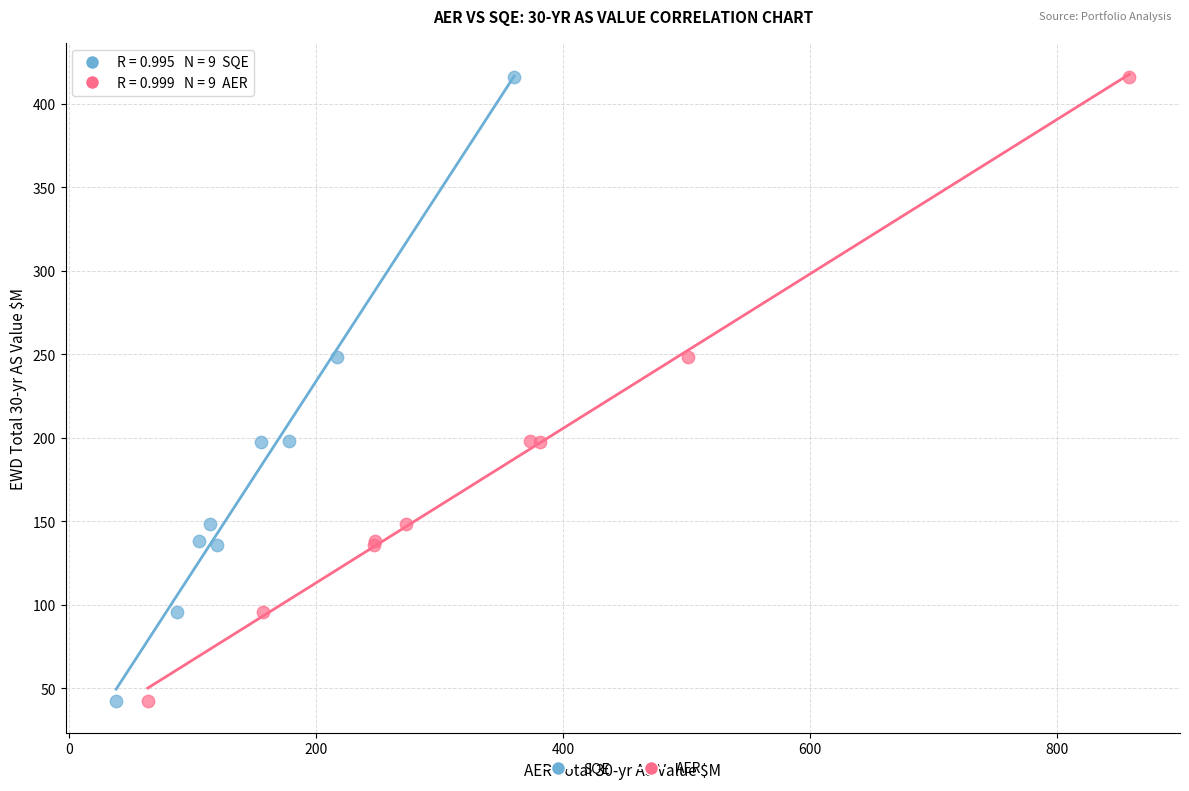

What are all the series names shown in the legend?

SQE, AER